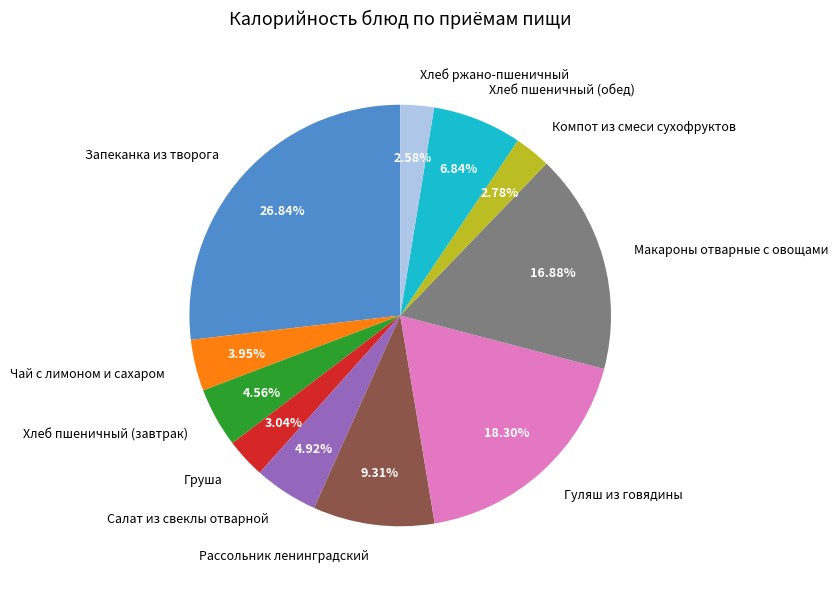

Approximately how many times larger is the value at Хлеб ржано-пшеничный compared to Груша?

0.8